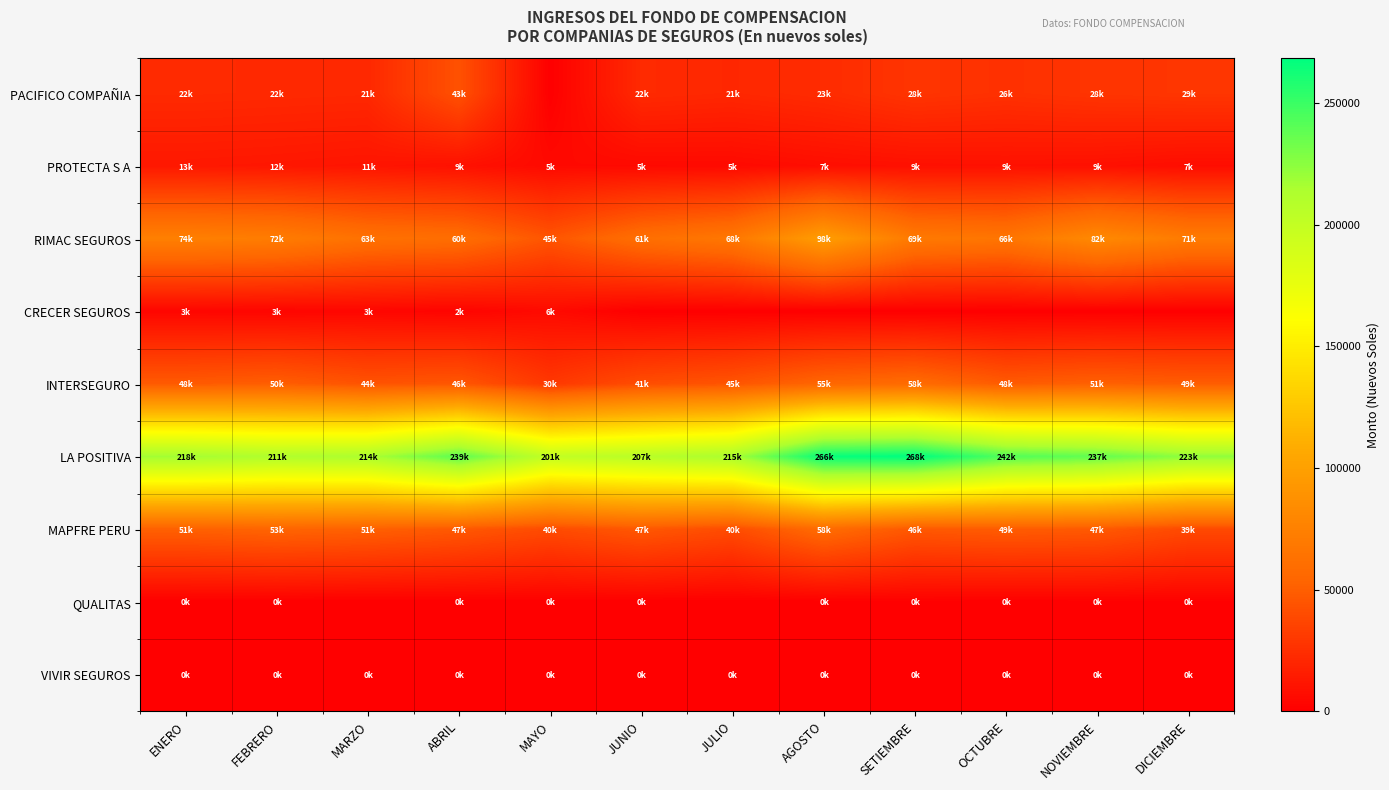

How many distinct data groups are displayed?

9